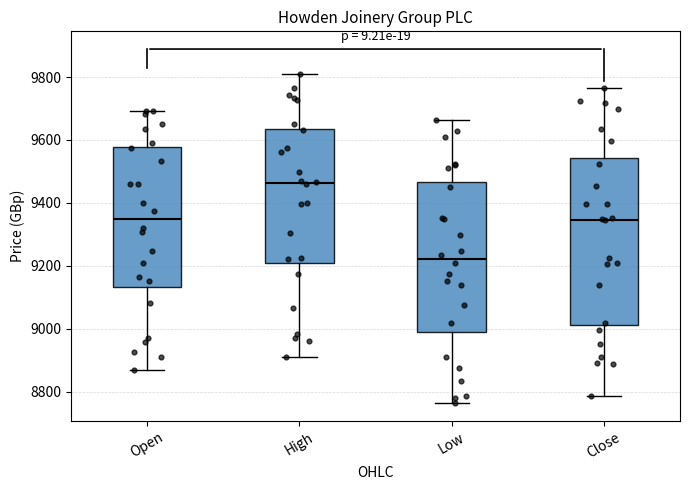

Comparing the boxes themselves (not the whiskers), which one is the tallest?

Close